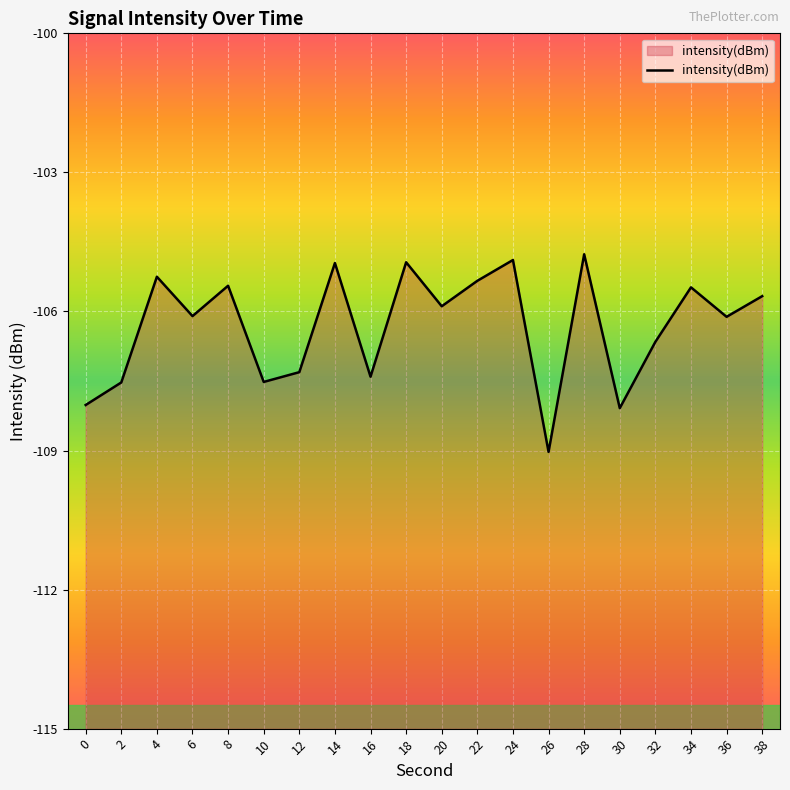

What is the change in value from 10 to 18?

+2.6